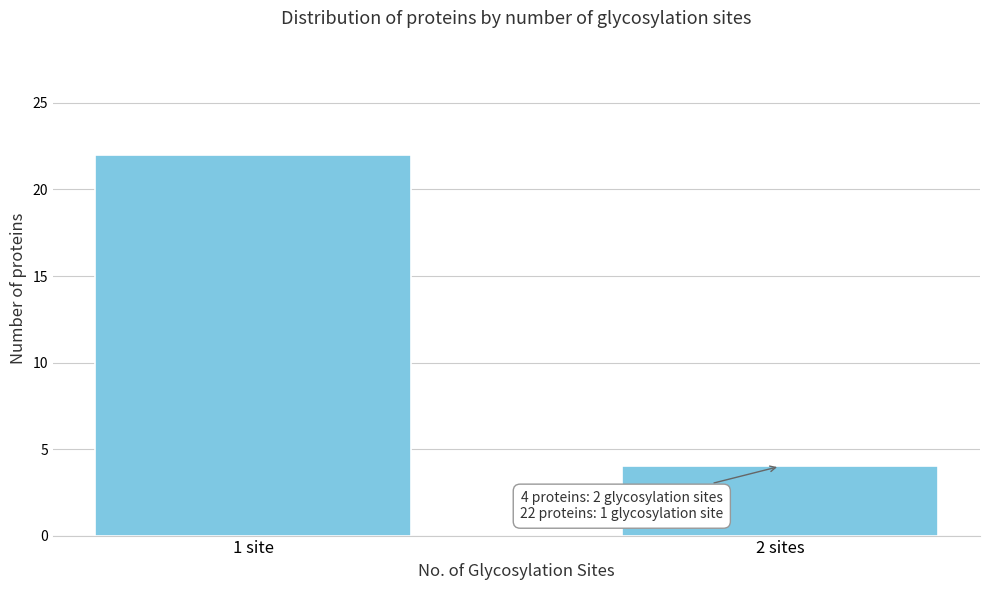

Reading left to right, what are all the values shown in this chart?

22	4